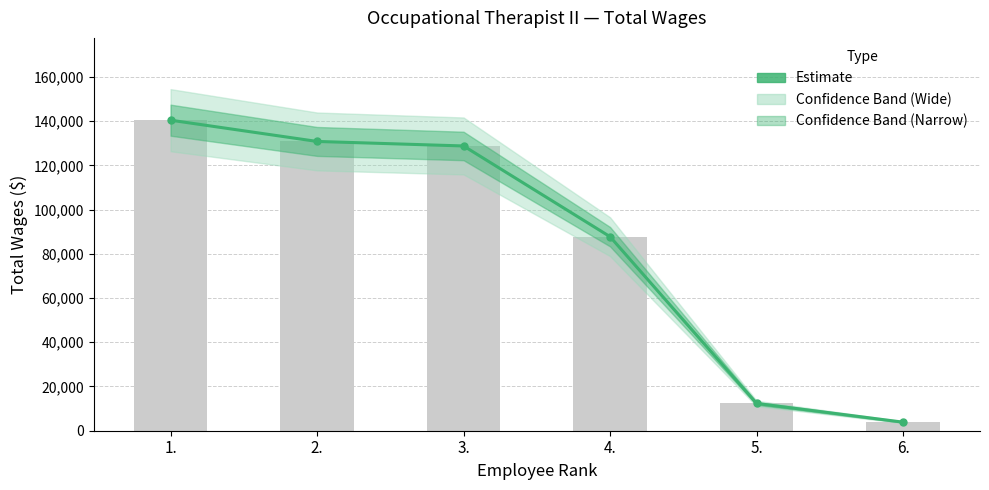

What value does the data have at 5., to the nearest 50?

12350